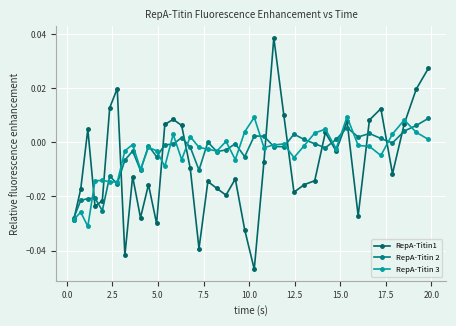

Reading right to left, extract all data points from this chart.

RepA-Titin1: 0.0	0.0	0.0	-0.0	0.0	0.0	-0.0	0.0	-0.0	0.0	-0.0	-0.0	-0.0	0.0	0.0	-0.0	-0.0	-0.0	-0.0	-0.0	-0.0	-0.0	-0.0	-0.0	0.0	0.0	0.0	-0.0	-0.0	-0.0	-0.0	-0.0	0.0	0.0	-0.0	-0.0	0.0	-0.0	-0.0
RepA-Titin 2: 0.0	0.0	0.0	-0.0	0.0	0.0	0.0	0.0	0.0	-0.0	-0.0	0.0	0.0	-0.0	-0.0	0.0	0.0	-0.0	-0.0	-0.0	-0.0	0.0	-0.0	-0.0	0.0	-0.0	-0.0	-0.0	-0.0	-0.0	-0.0	-0.0	-0.0	-0.0	-0.0	-0.0	-0.0	-0.0	-0.0
RepA-Titin 3: 0.0	0.0	0.0	0.0	-0.0	-0.0	-0.0	0.0	-0.0	0.0	0.0	-0.0	-0.0	-0.0	-0.0	-0.0	0.0	0.0	-0.0	0.0	-0.0	-0.0	-0.0	0.0	-0.0	0.0	-0.0	-0.0	-0.0	-0.0	-0.0	-0.0	-0.0	-0.0	-0.0	-0.0	-0.0	-0.0	-0.0